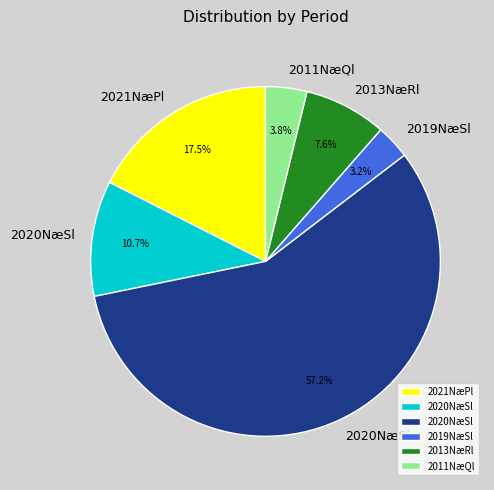

Does any single category account for the majority?

Yes